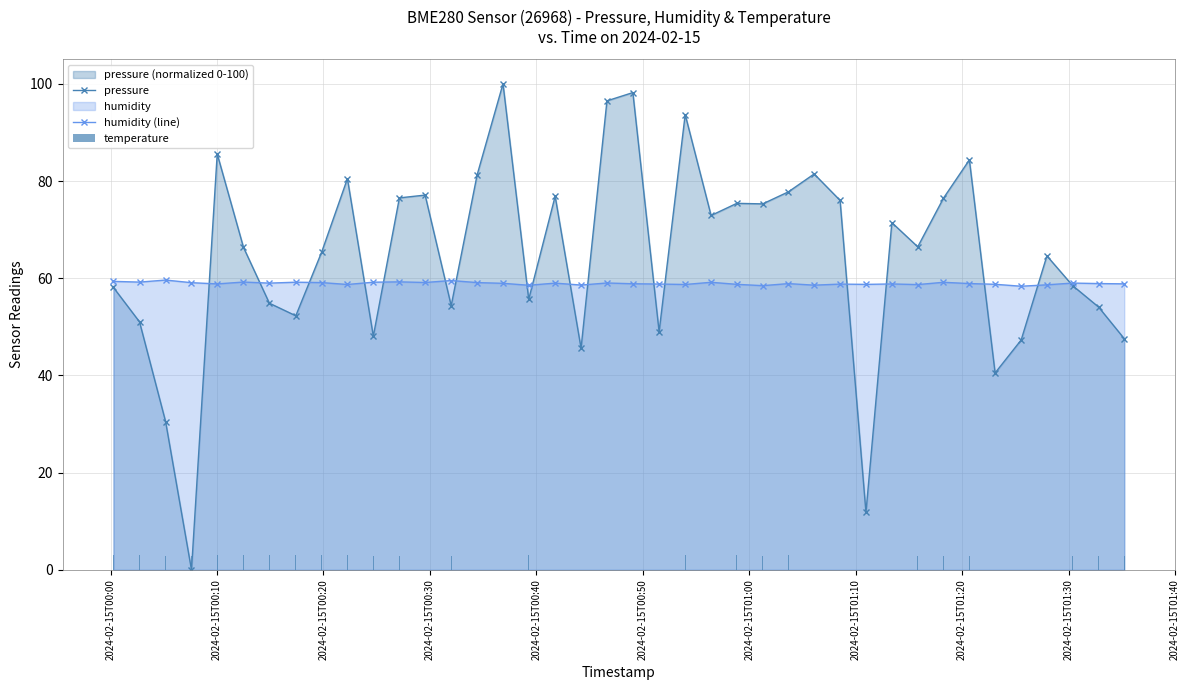

What is the highest value of the humidity (line) series?

59.6